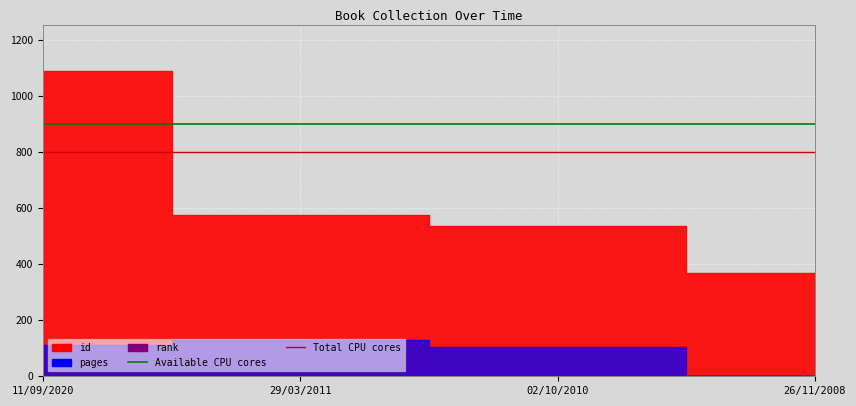

What is the label of the 2nd point from the right?

02/10/2010